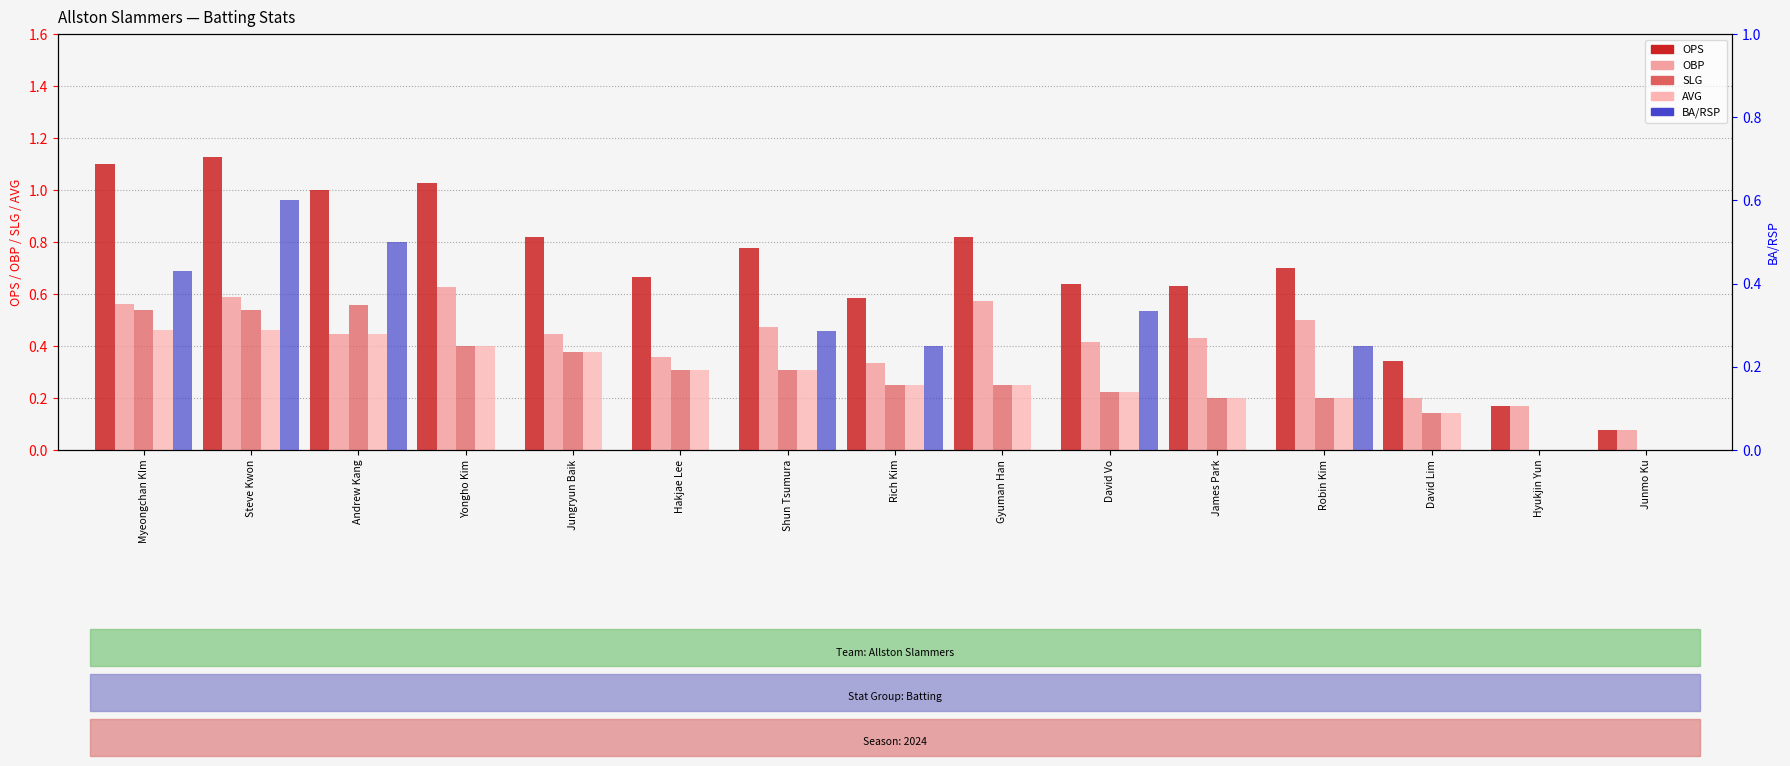

How many values in the SLG series exceed 0?

13